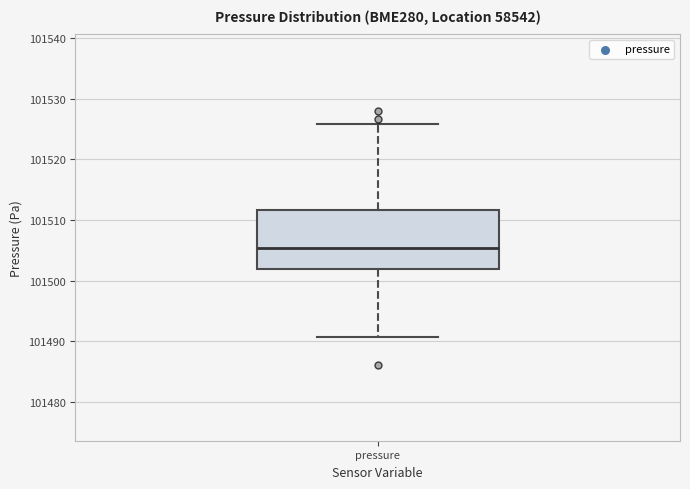

Where does the upper whisker of the box for pressure end on the y-axis? The values are not printed on the chart, so give them approximately, as read against the axis.

101526